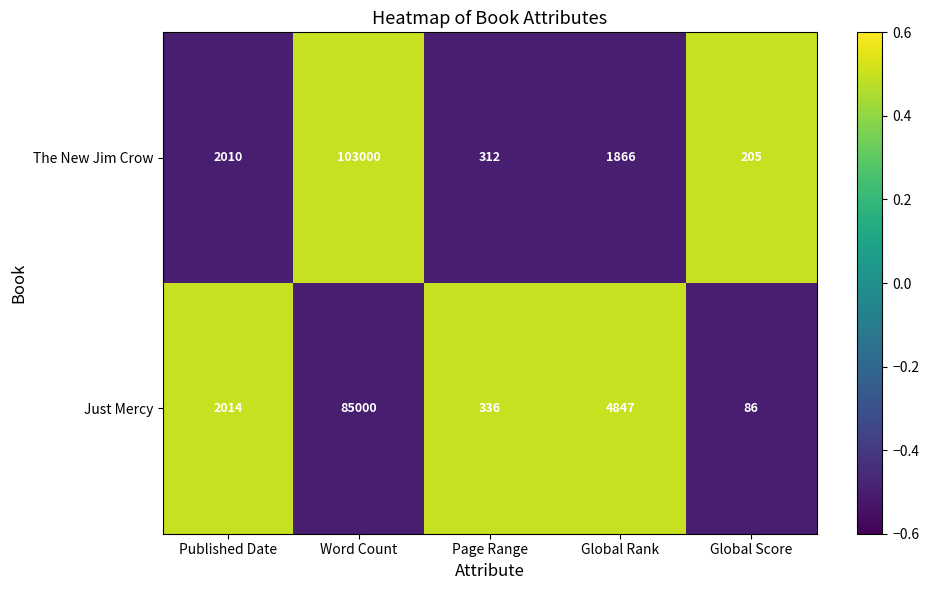

Rank the series by their maximum value, from lowest to highest.

Just Mercy, The New Jim Crow